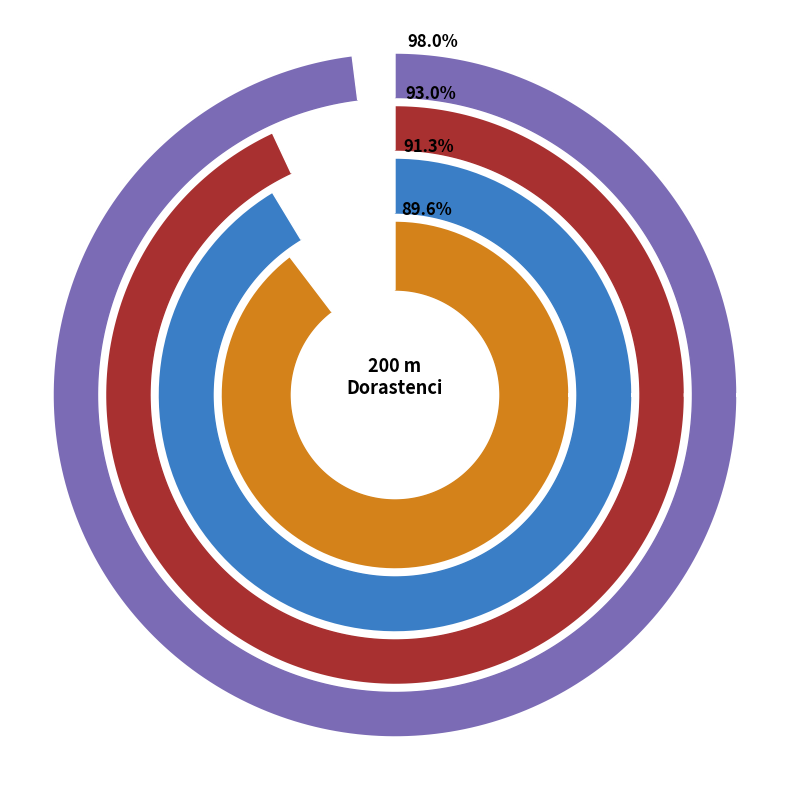

What is the total percentage of Šima Patrik and Moravčík Tomáš?

22.2%